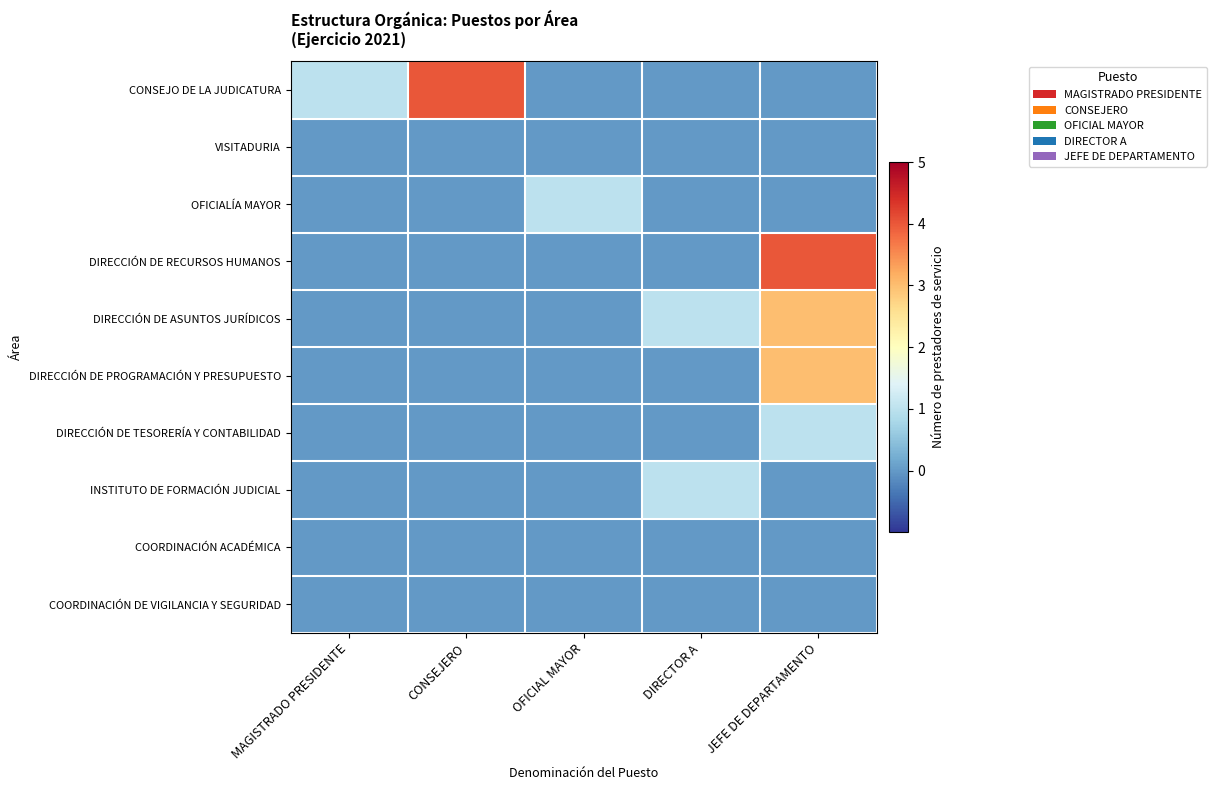

Which series changed the most between CONSEJERO and DIRECTOR A?

CONSEJO DE LA JUDICATURA